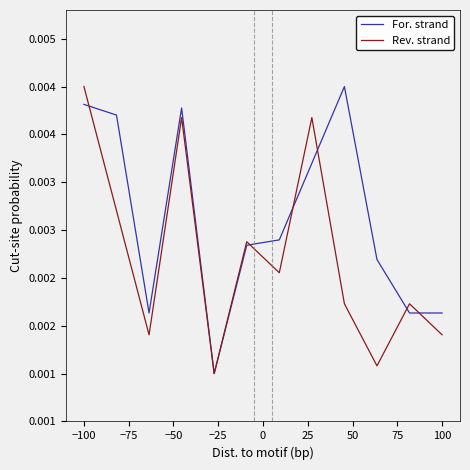

Does the chart have visible grid lines?

No